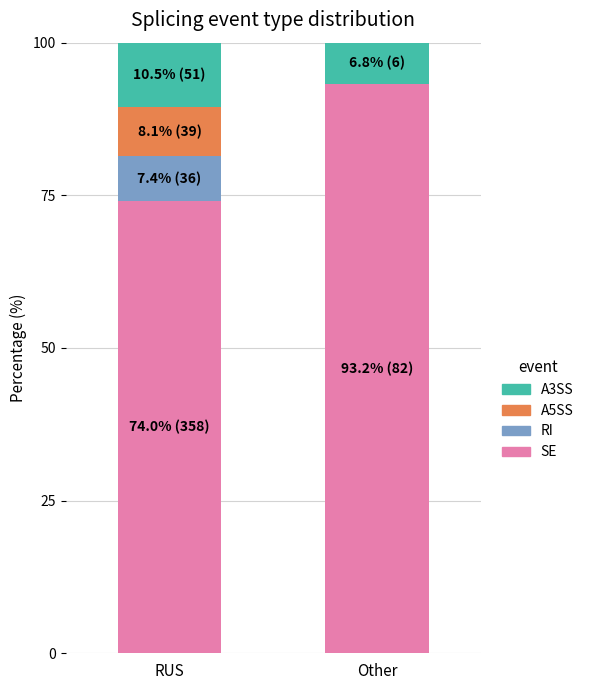

Read the SE value at Other.

93.2